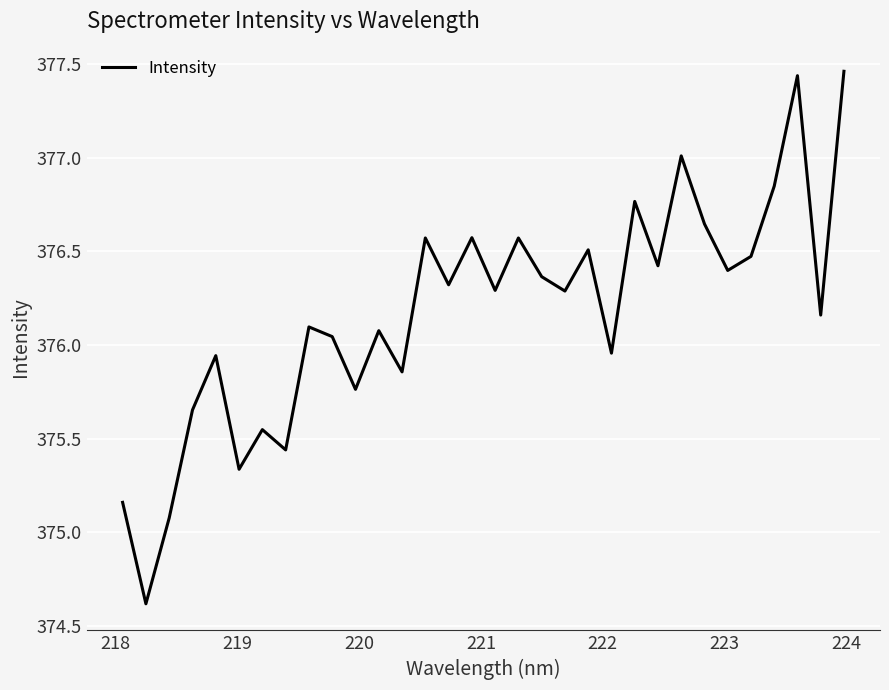

What is the minimum value shown in the chart?

374.6